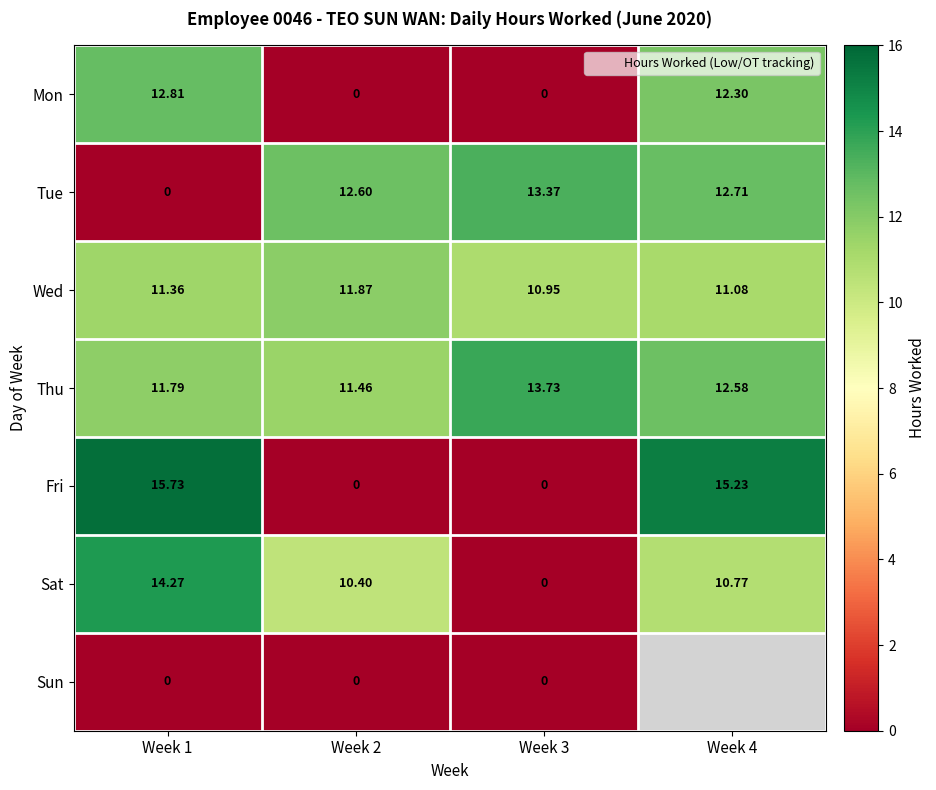

How many data points are less than 11?

12